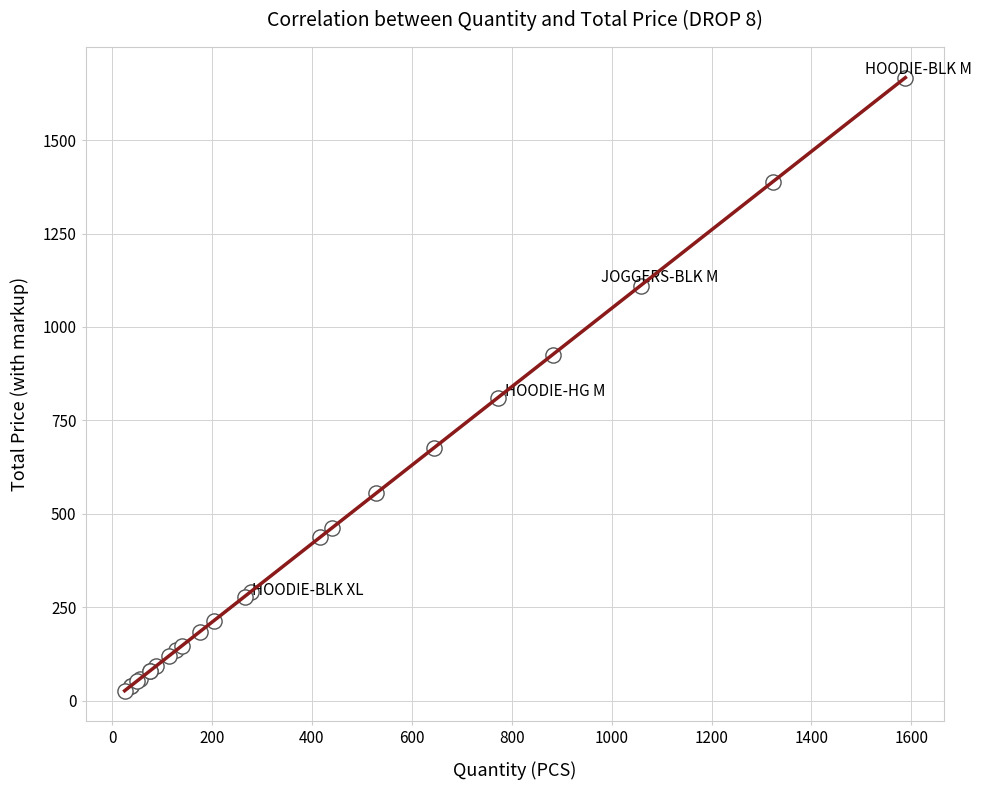

What Y value in the scatter plot is closest to 846?

810.6